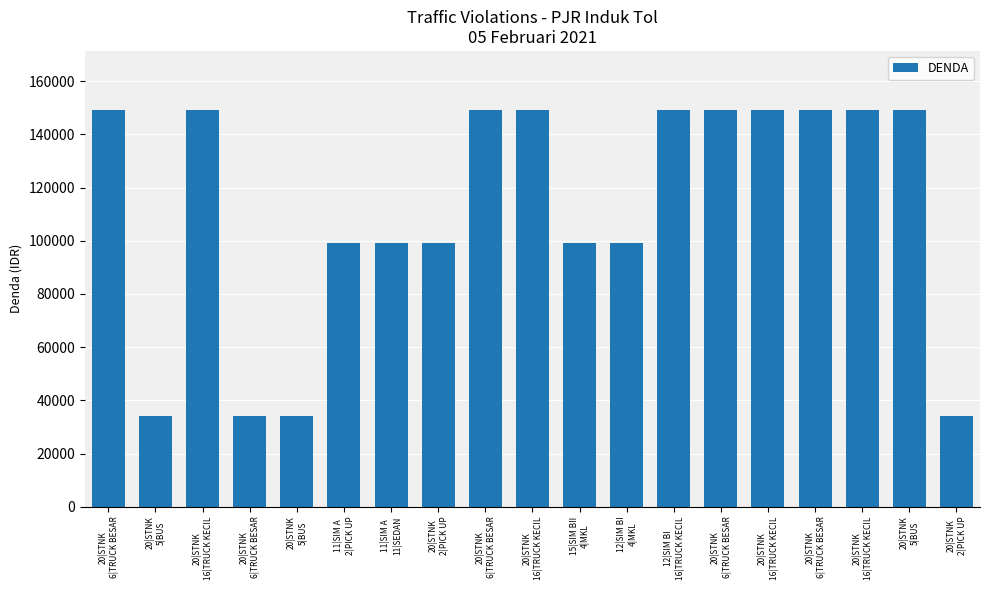

How many bars are there in total?

19